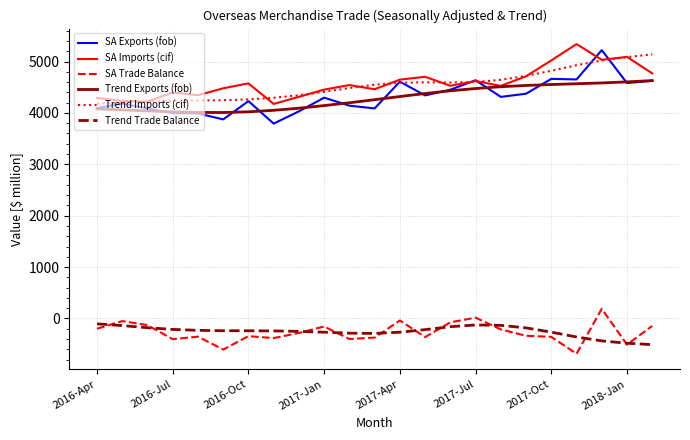

True or false: SA Trade Balance and Trend Exports (fob) intersect in this chart.

False